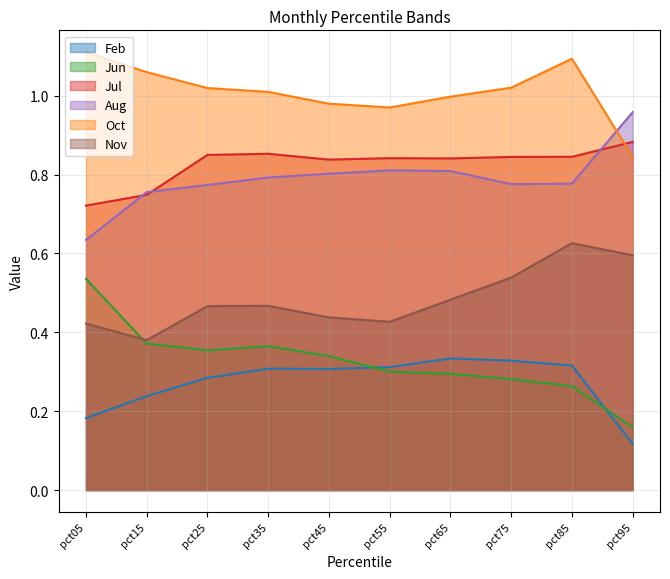

At how many categories does at least one series exceed 0?

10